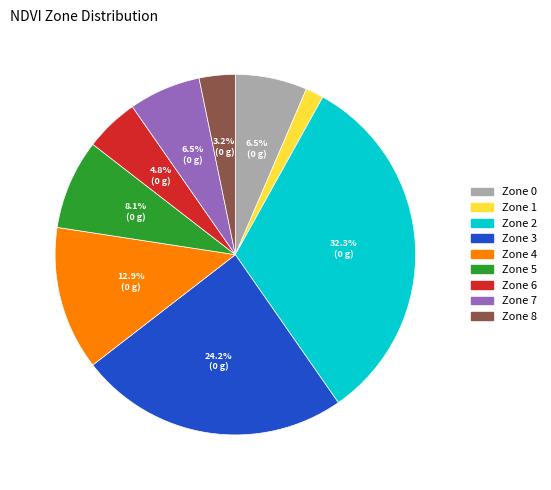

Which slice is the largest?

Zone 2